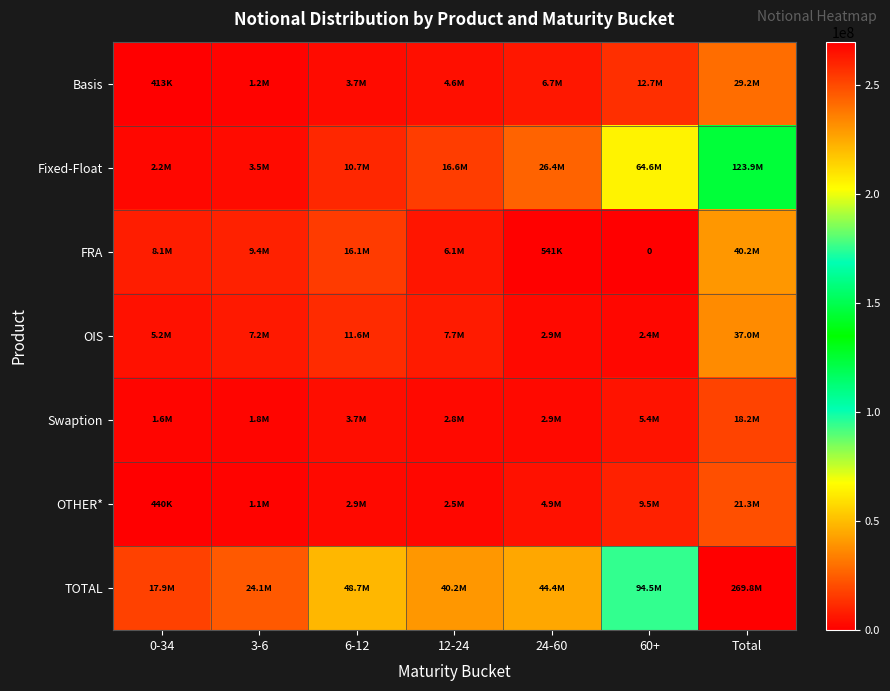

What is the difference between the second highest and minimum values in the OTHER* series?

9038922